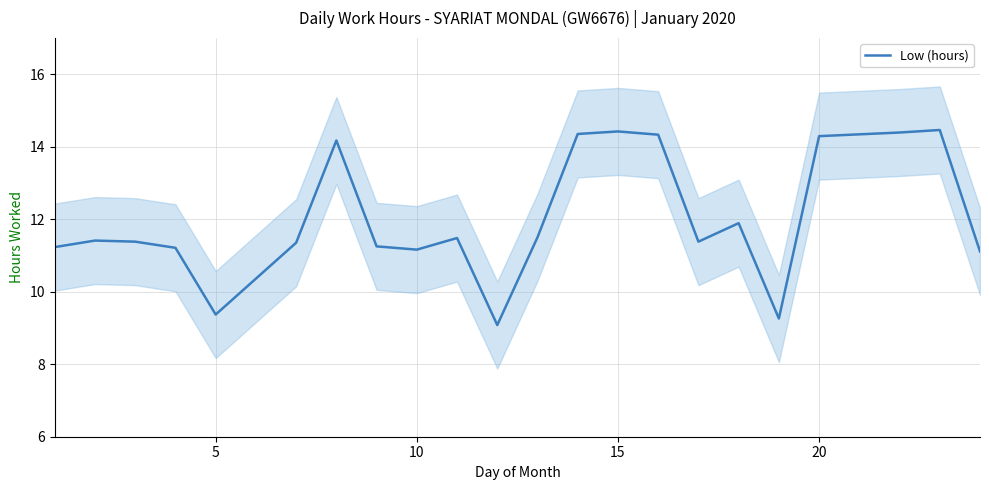

What is the difference between the maximum and second lowest values?

5.2